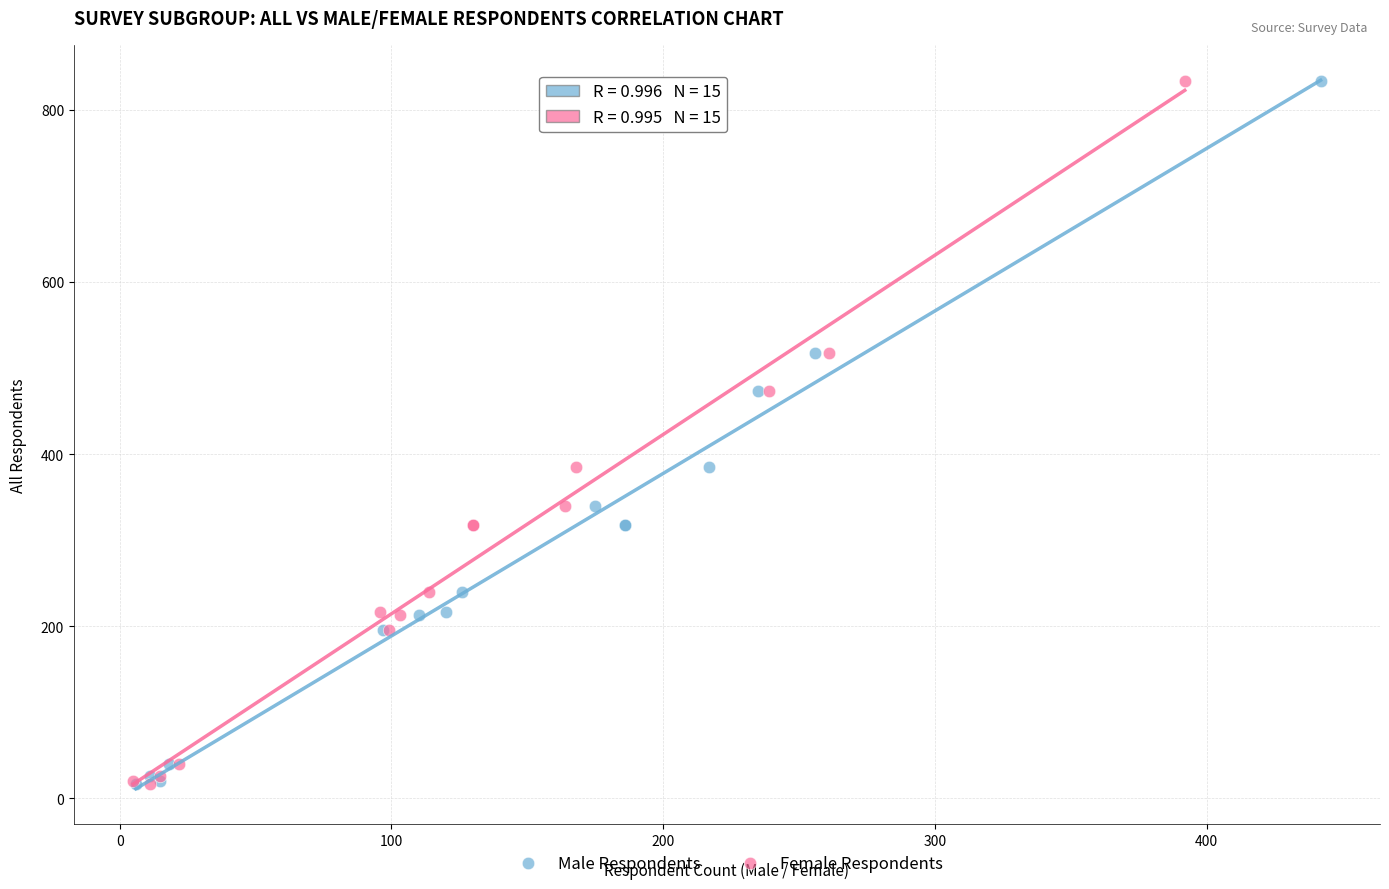

What are all the series names shown in the legend?

Male Respondents, Female Respondents